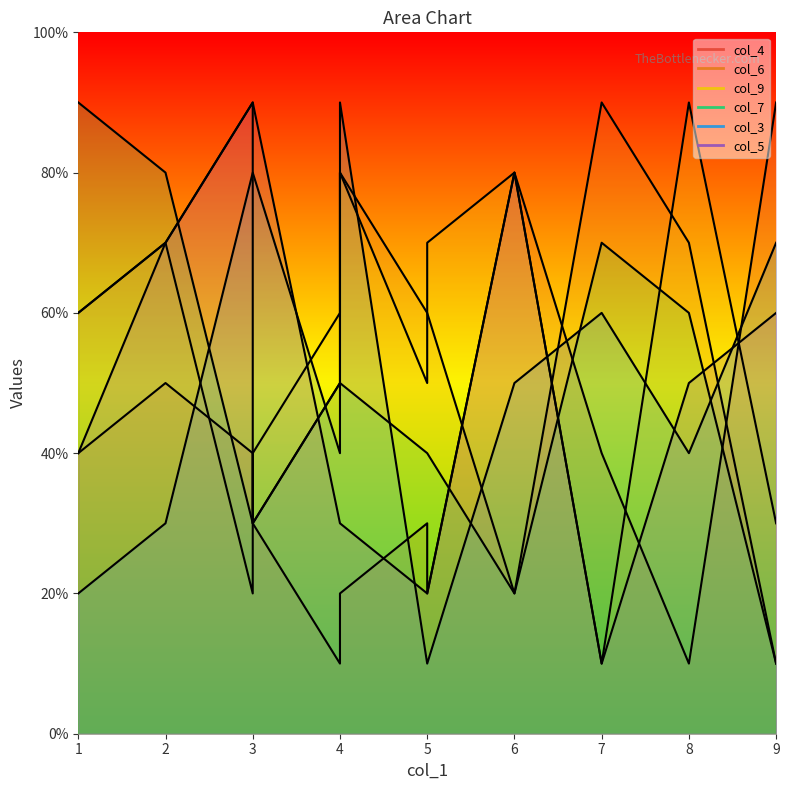

Which category has the highest value in the col_3 series?

4